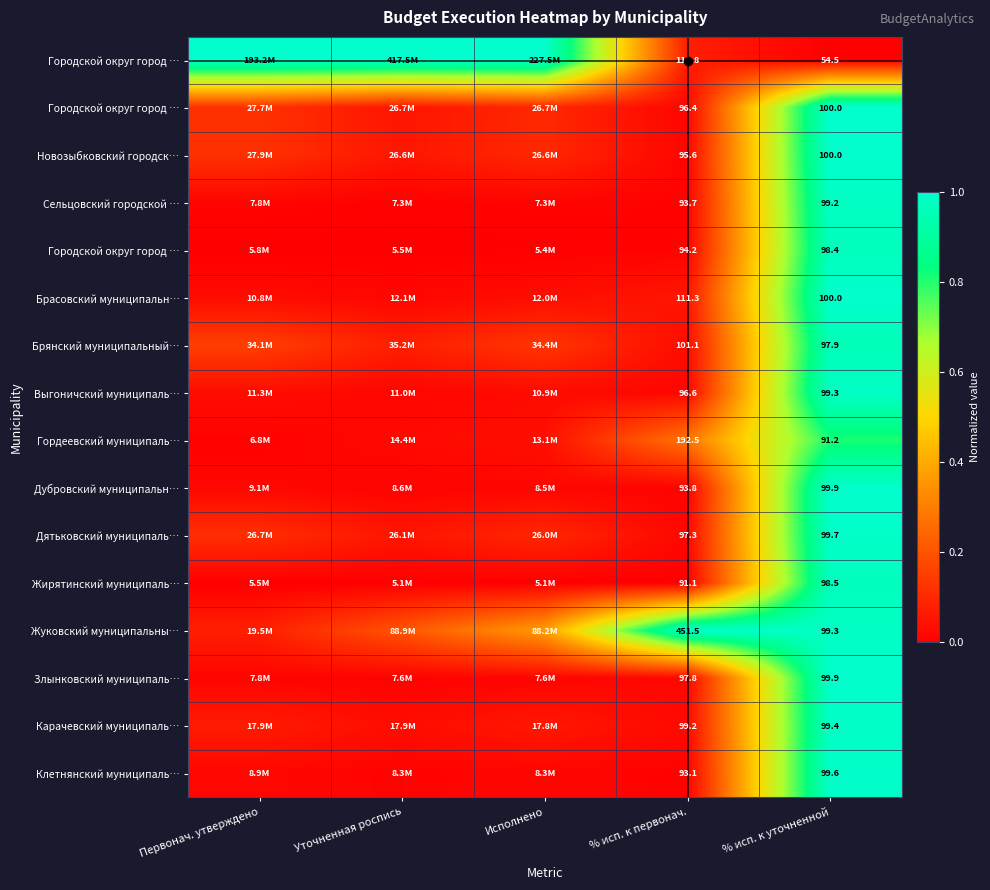

How many series are shown in this chart?

16